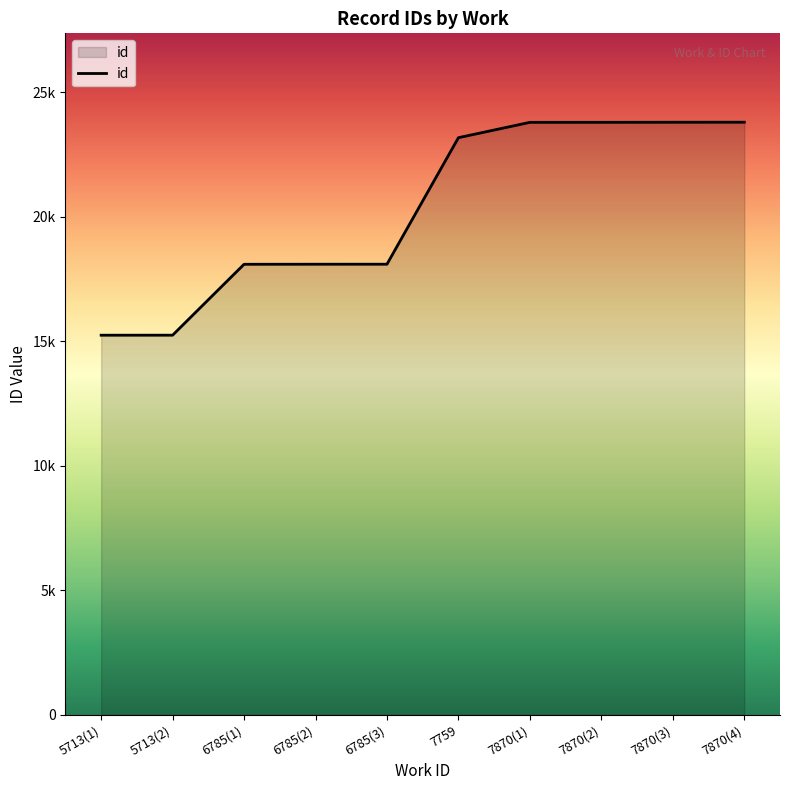

What is the value of the 7th point from the left?

23788